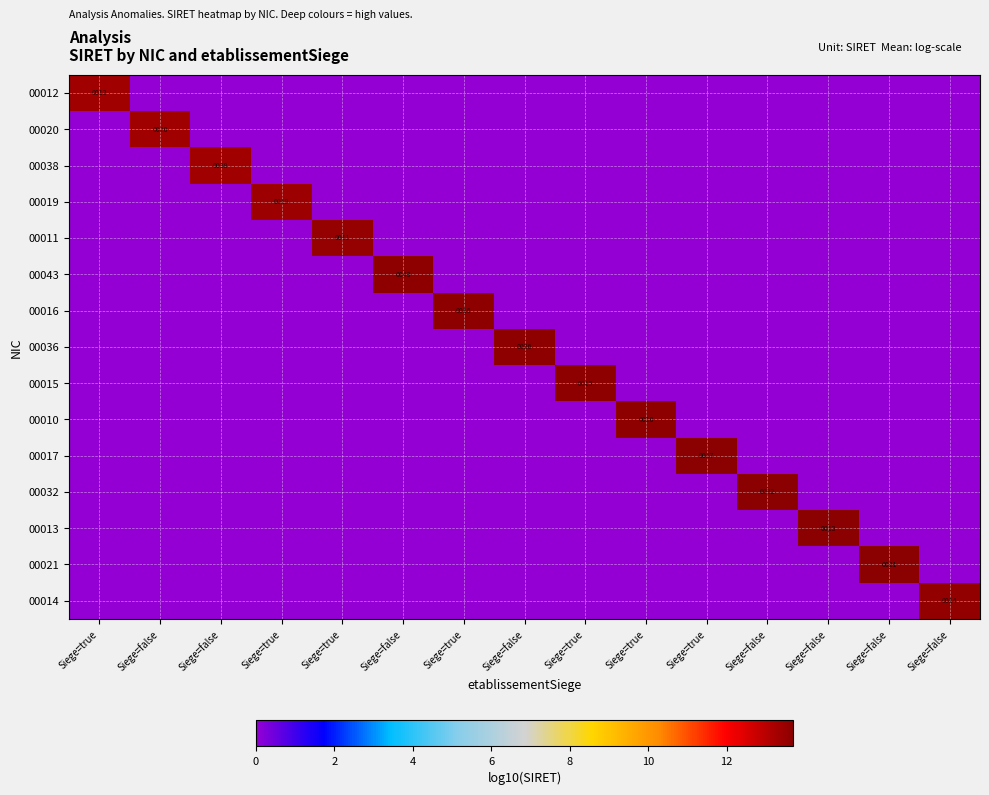

How many positive values does the 00020 series have?

1